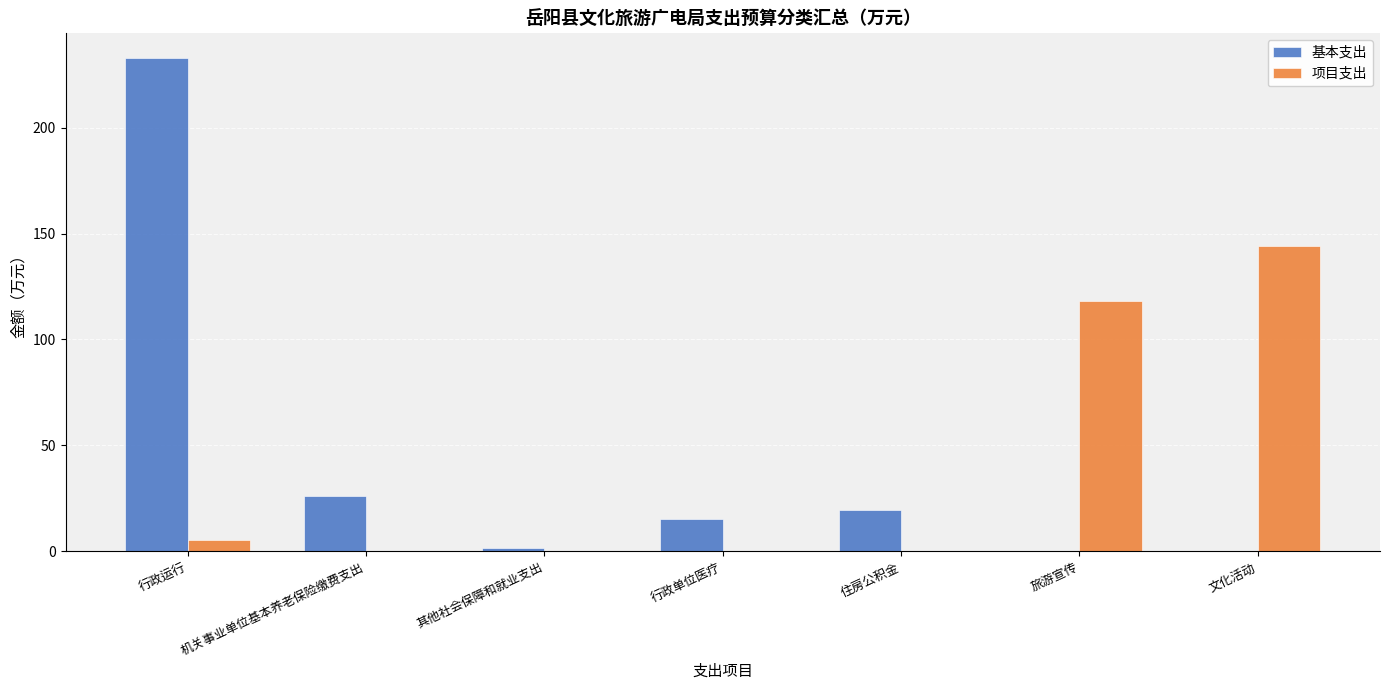

What are all the series names shown in the legend?

基本支出, 项目支出